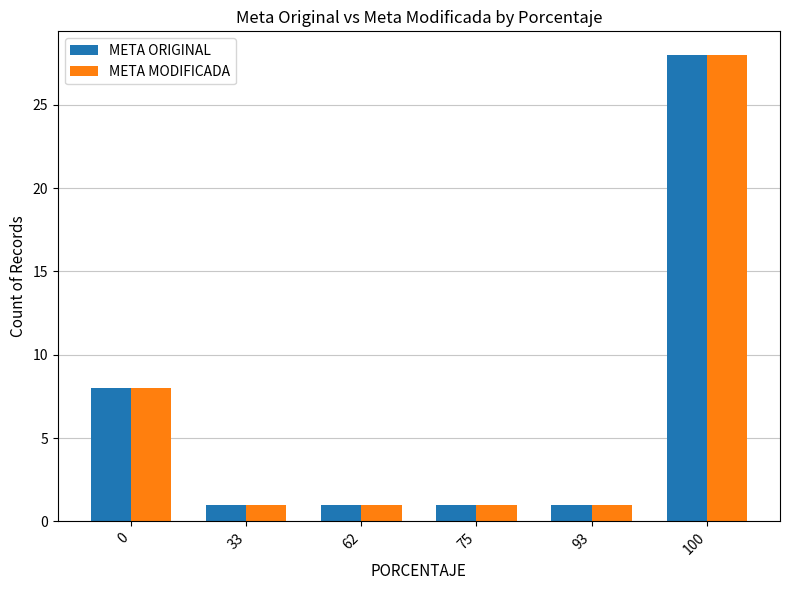

Reading left to right, list all the values displayed in this chart.

META ORIGINAL: 0=8	33=1	62=1	75=1	93=1	100=28
META MODIFICADA: 0=8	33=1	62=1	75=1	93=1	100=28